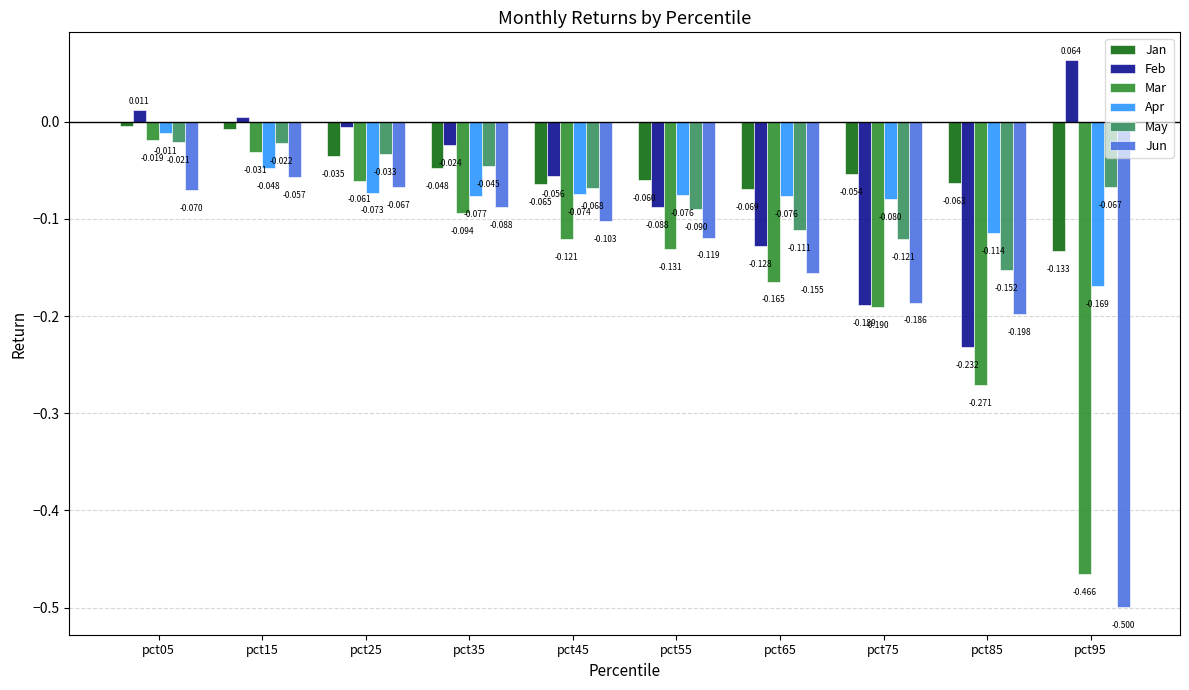

Between pct25 and pct75, which series saw the biggest shift?

Feb